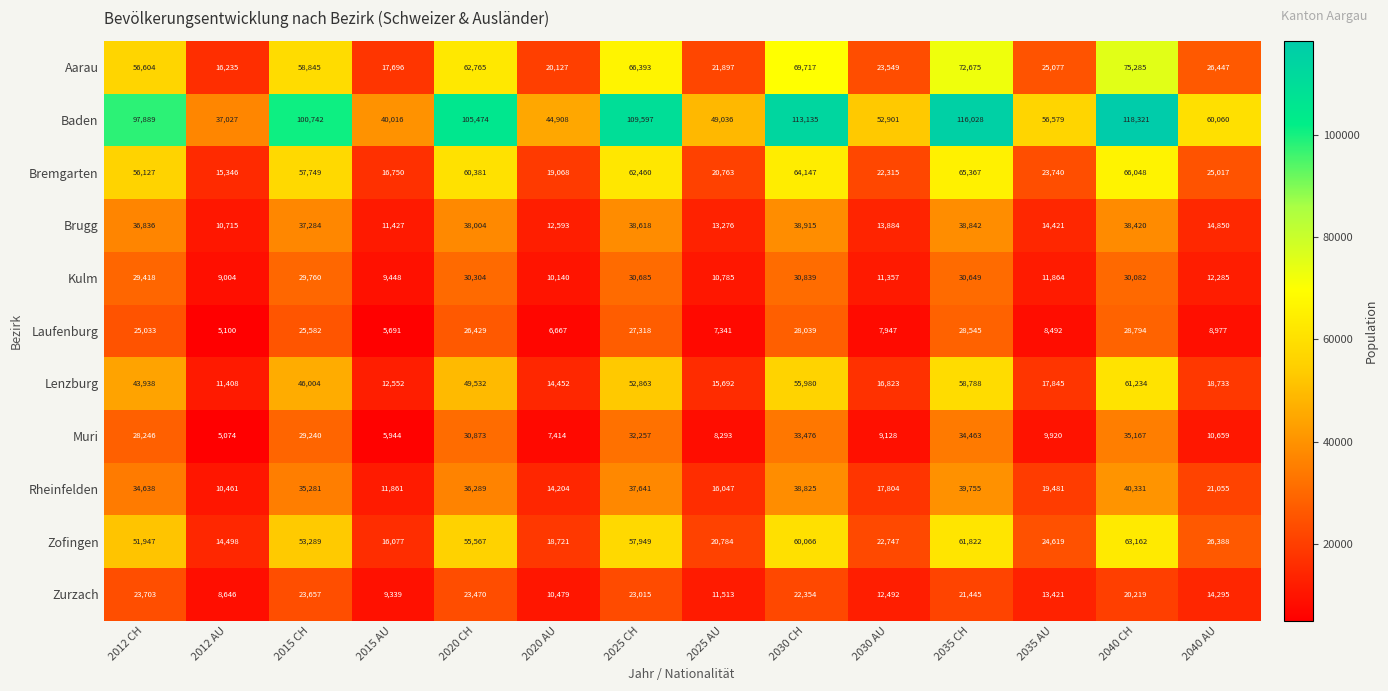

Which category has the highest value in the Lenzburg series?

2040 CH